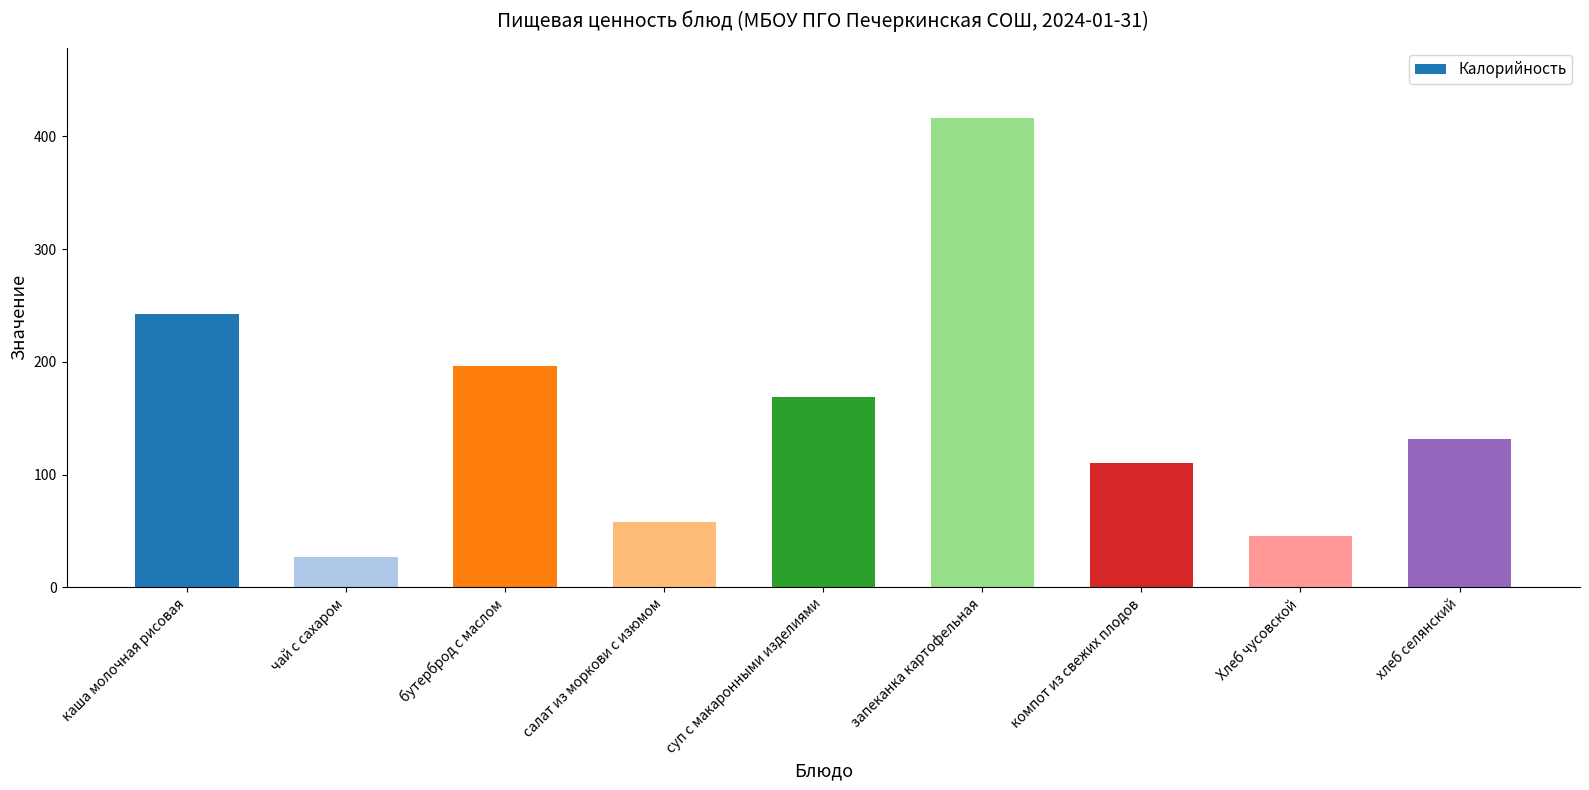

Reading left to right, extract all data points from this chart.

242.1	26.8	196.0	57.6	169.1	416.4	110.0	45.0	131.6